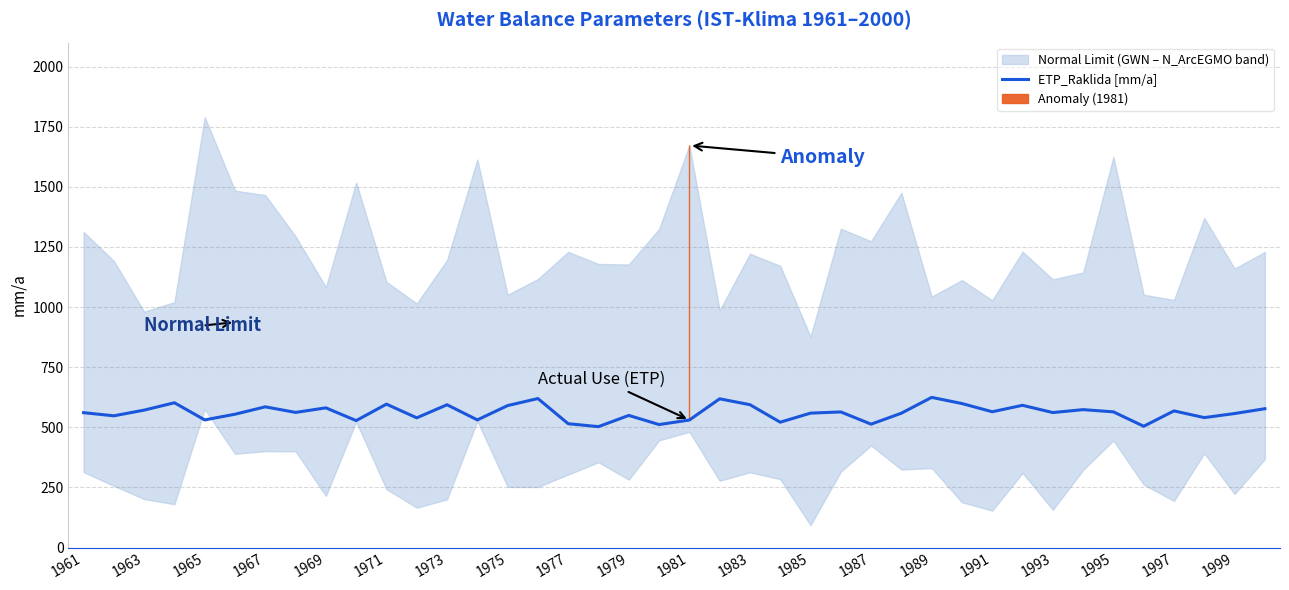

The value of ETP_Raklida [mm/a] at 1971 is 596.2. True or false?

True